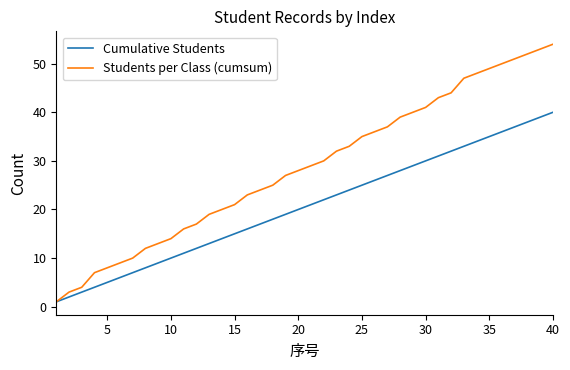

Rank the series by their maximum value, from lowest to highest.

Cumulative Students, Students per Class (cumsum)